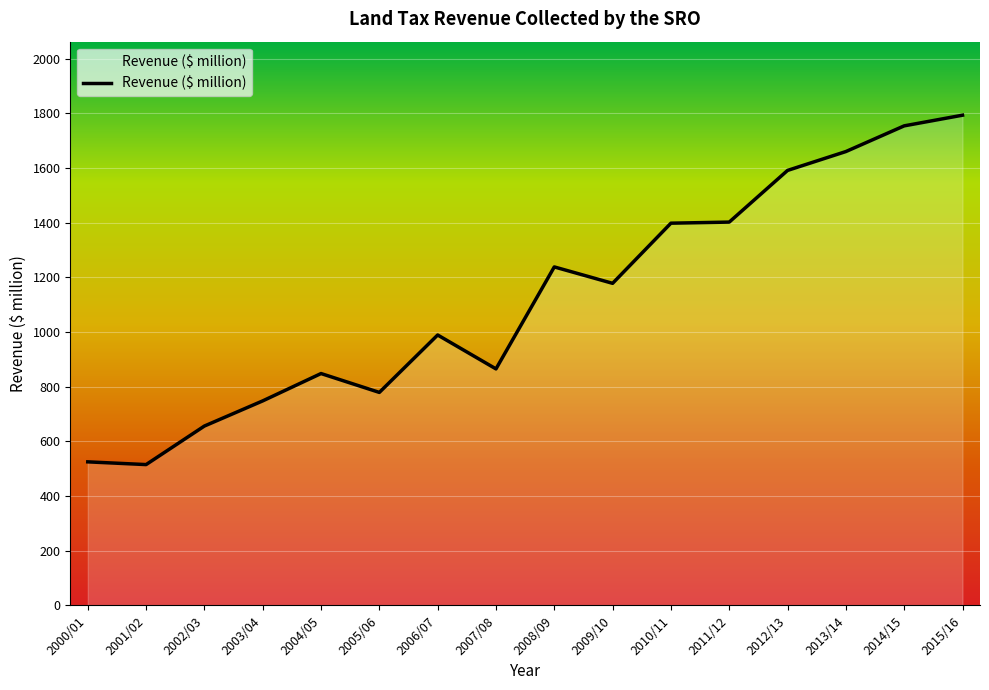

Does the chart have visible grid lines?

Yes